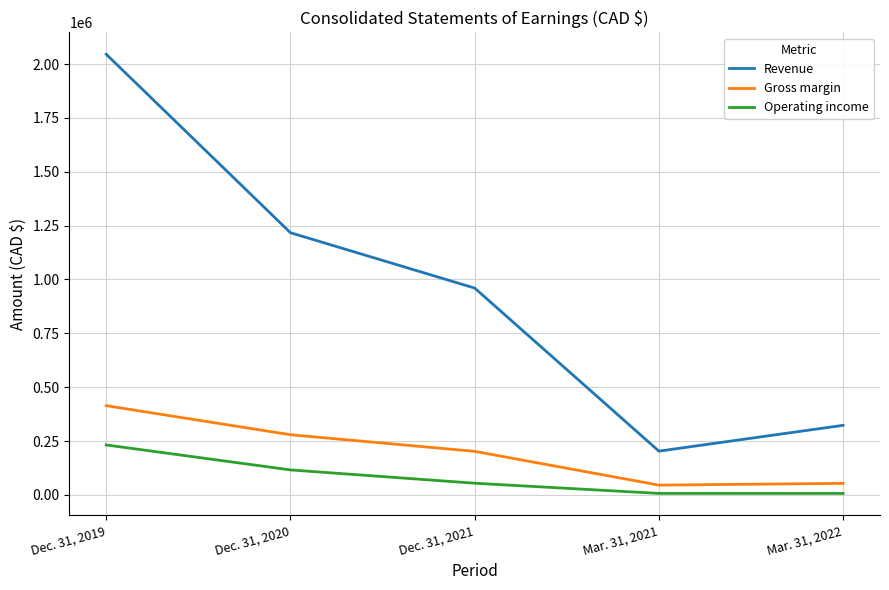

True or false: Revenue and Gross margin cross at least once.

False